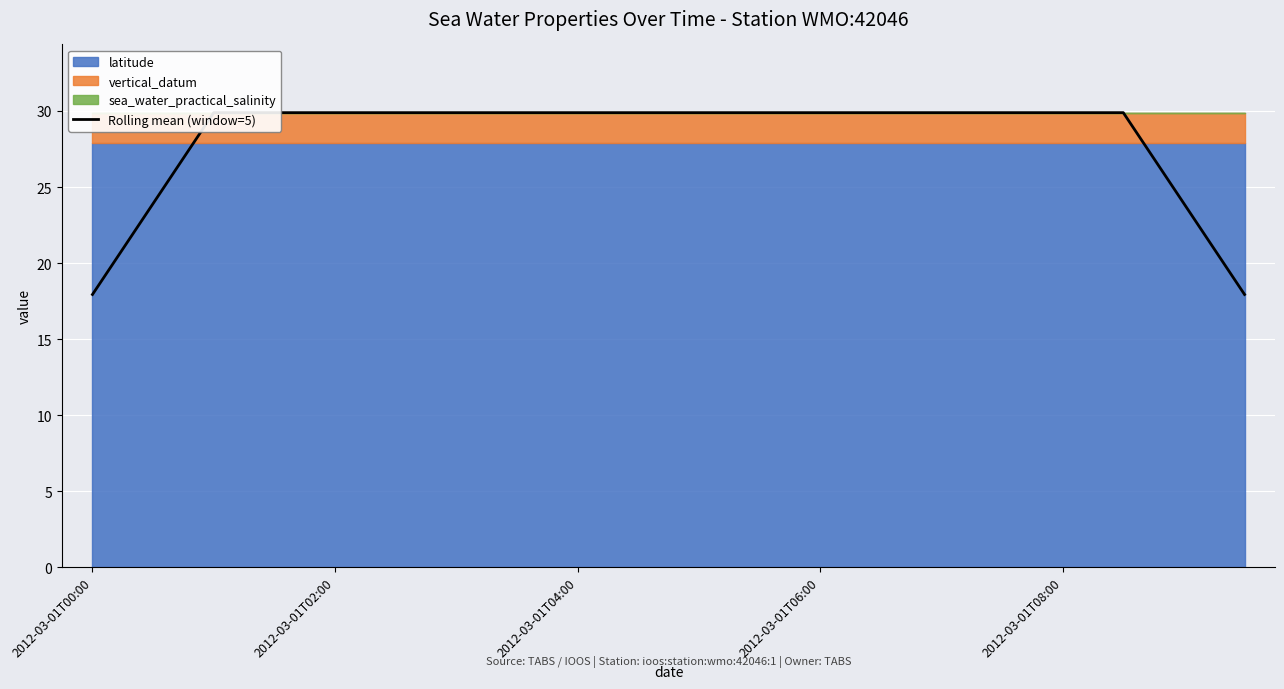

What is the sum of the values at 2012-03-01T00:00 and 6?

47.8